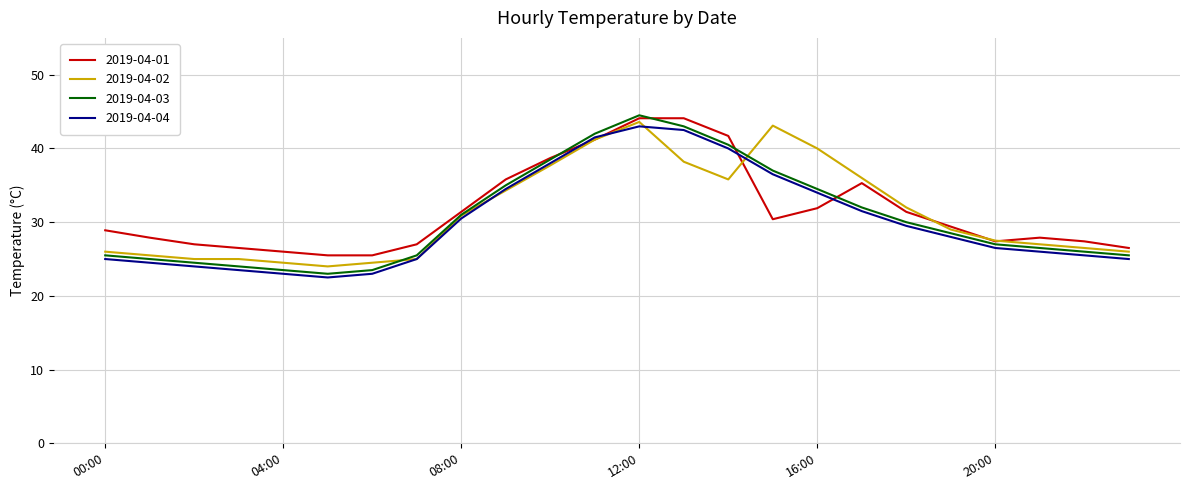

At how many categories does at least one series exceed 34?

9